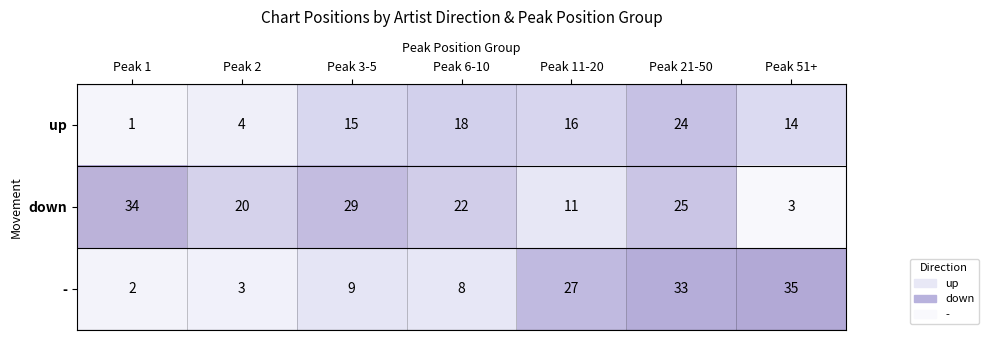

What is the average value of the - series?

17